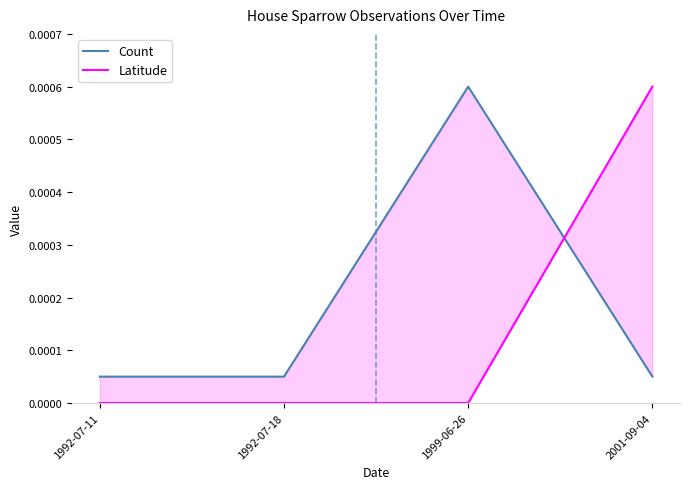

How many lines are shown in the chart?

2